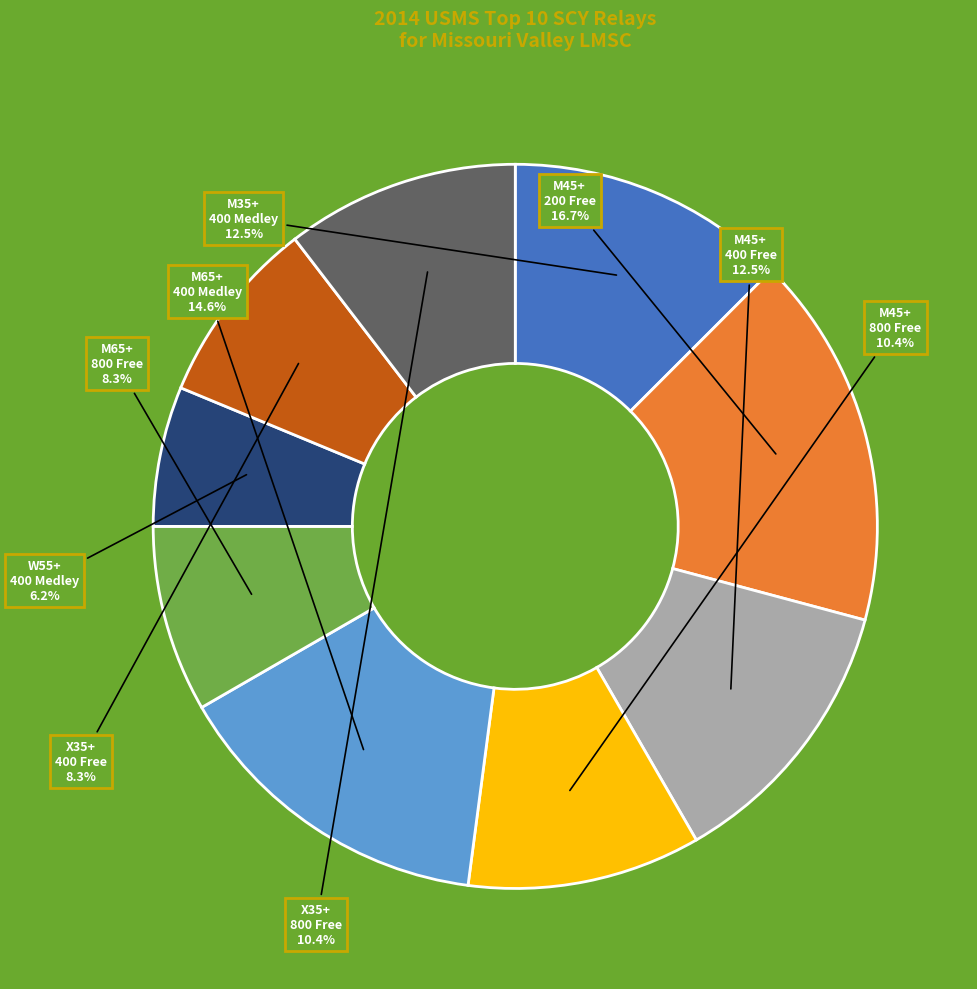

Which has a higher value, M45+ 800 Free or M65+ 400 Medley?

M65+ 400 Medley